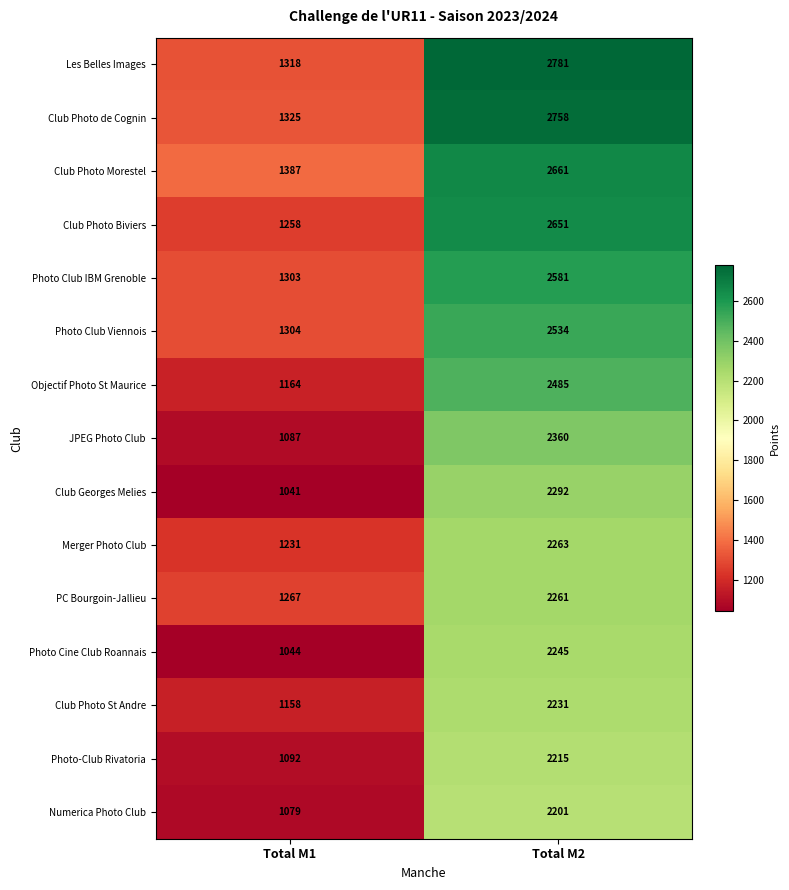

At how many categories does at least one series exceed 1255?

2